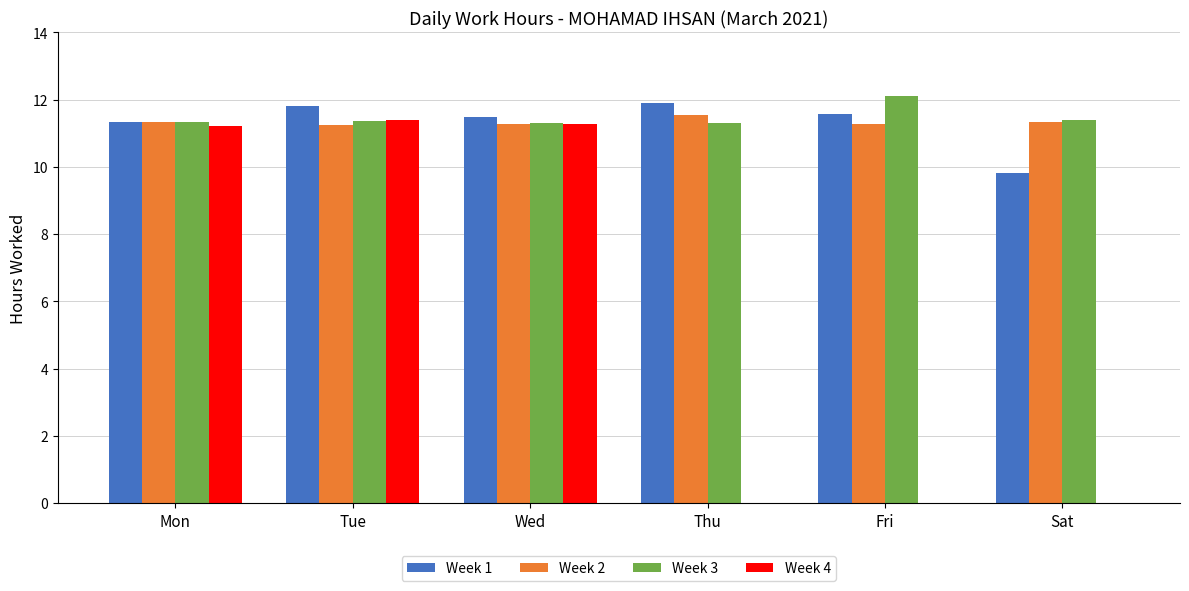

Between Tue and Thu, which series saw the biggest shift?

Week 4